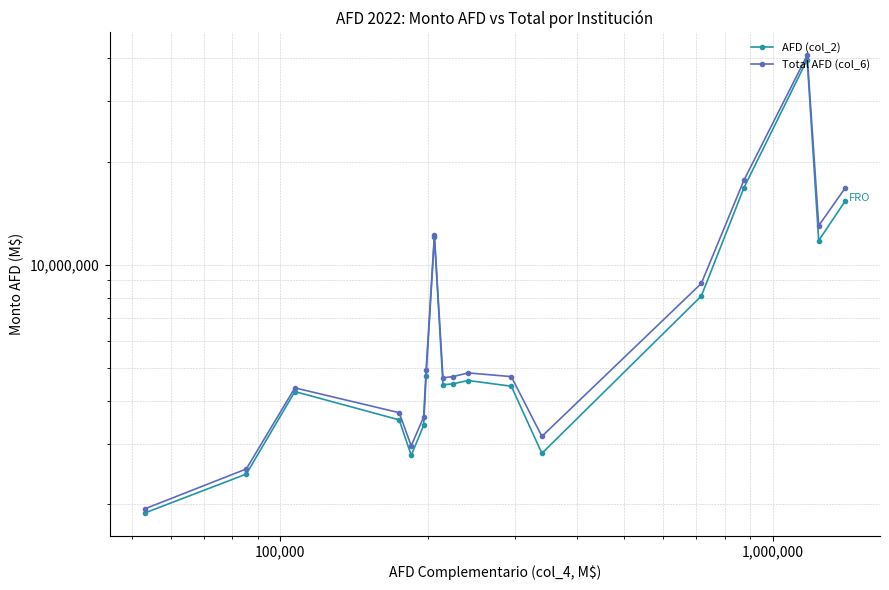

Rank the series by their average value, from lowest to highest.

AFD (col_2), Total AFD (col_6)